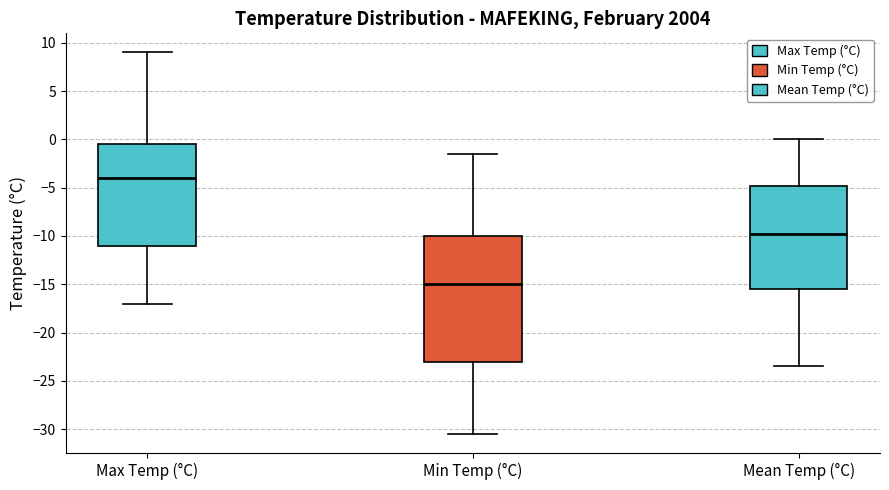

Which box is the tallest, from its lower edge to its upper edge?

Min Temp (°C)